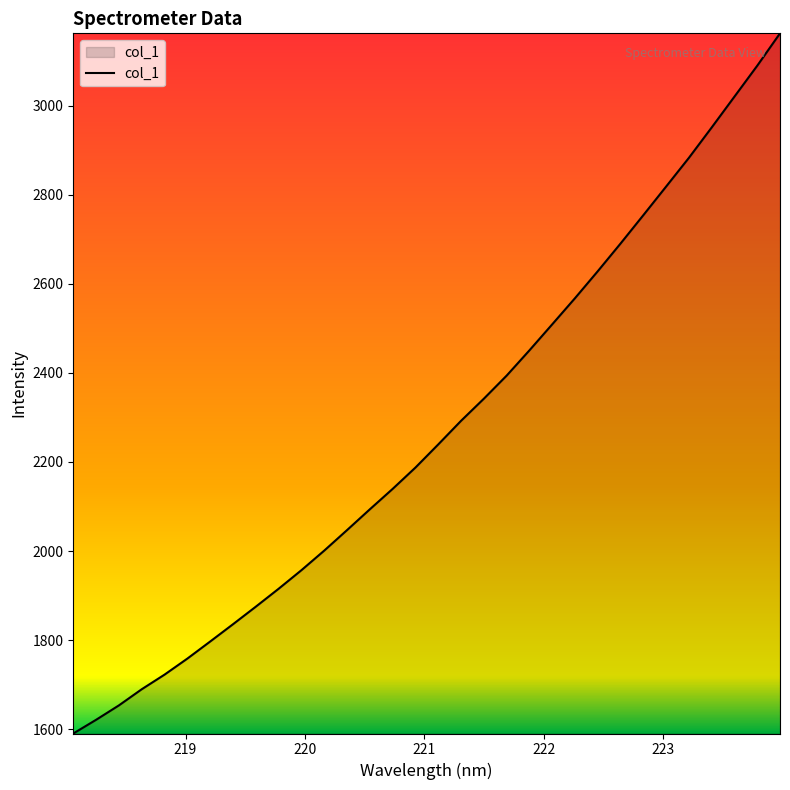

How many lines are shown in the chart?

1